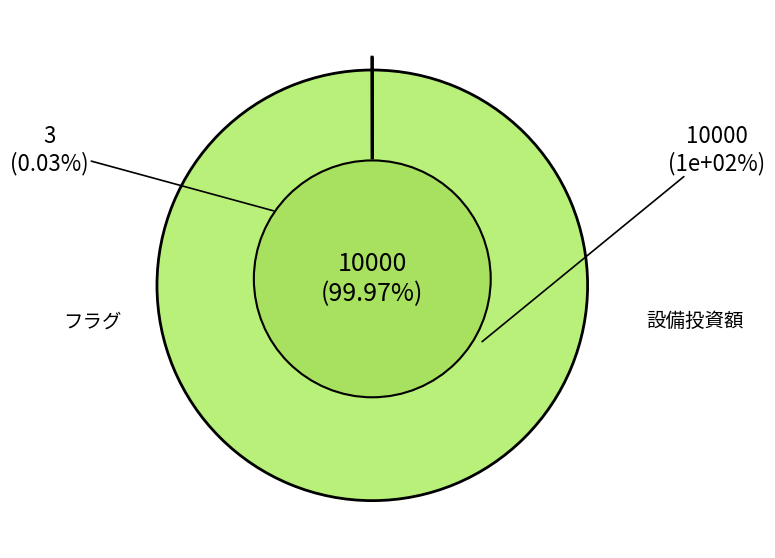

The 設備投資額 slice represents 99% of the pie. True or false?

False